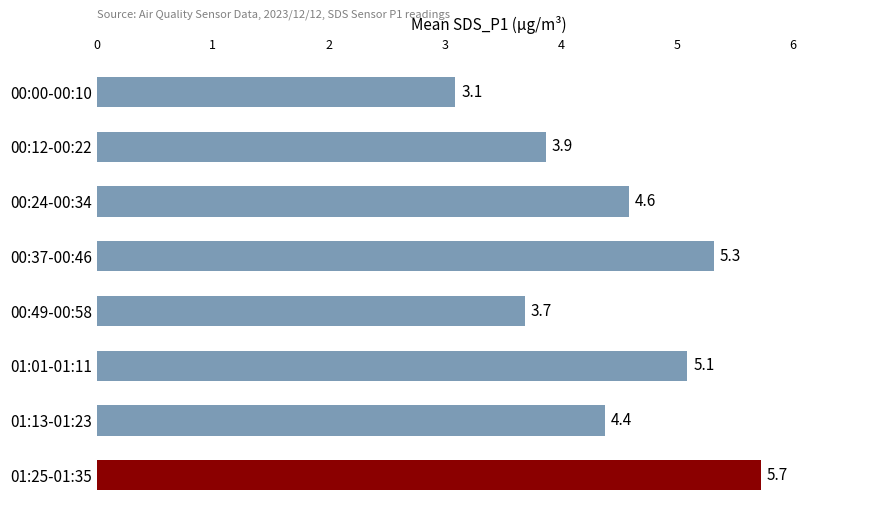

What is the label of the 2nd bar from the bottom?

01:13-01:23